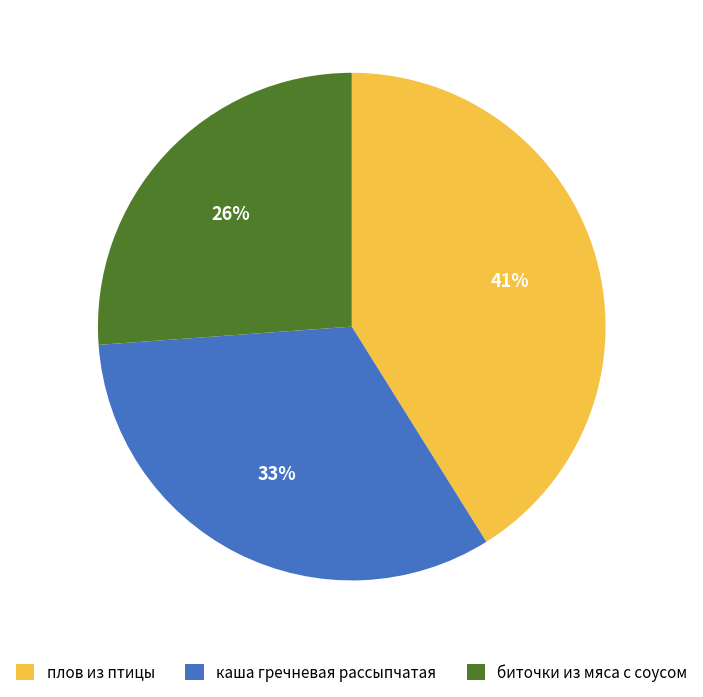

Rank the categories by value from lowest to highest.

биточки из мяса с соусом, каша гречневая рассыпчатая, плов из птицы